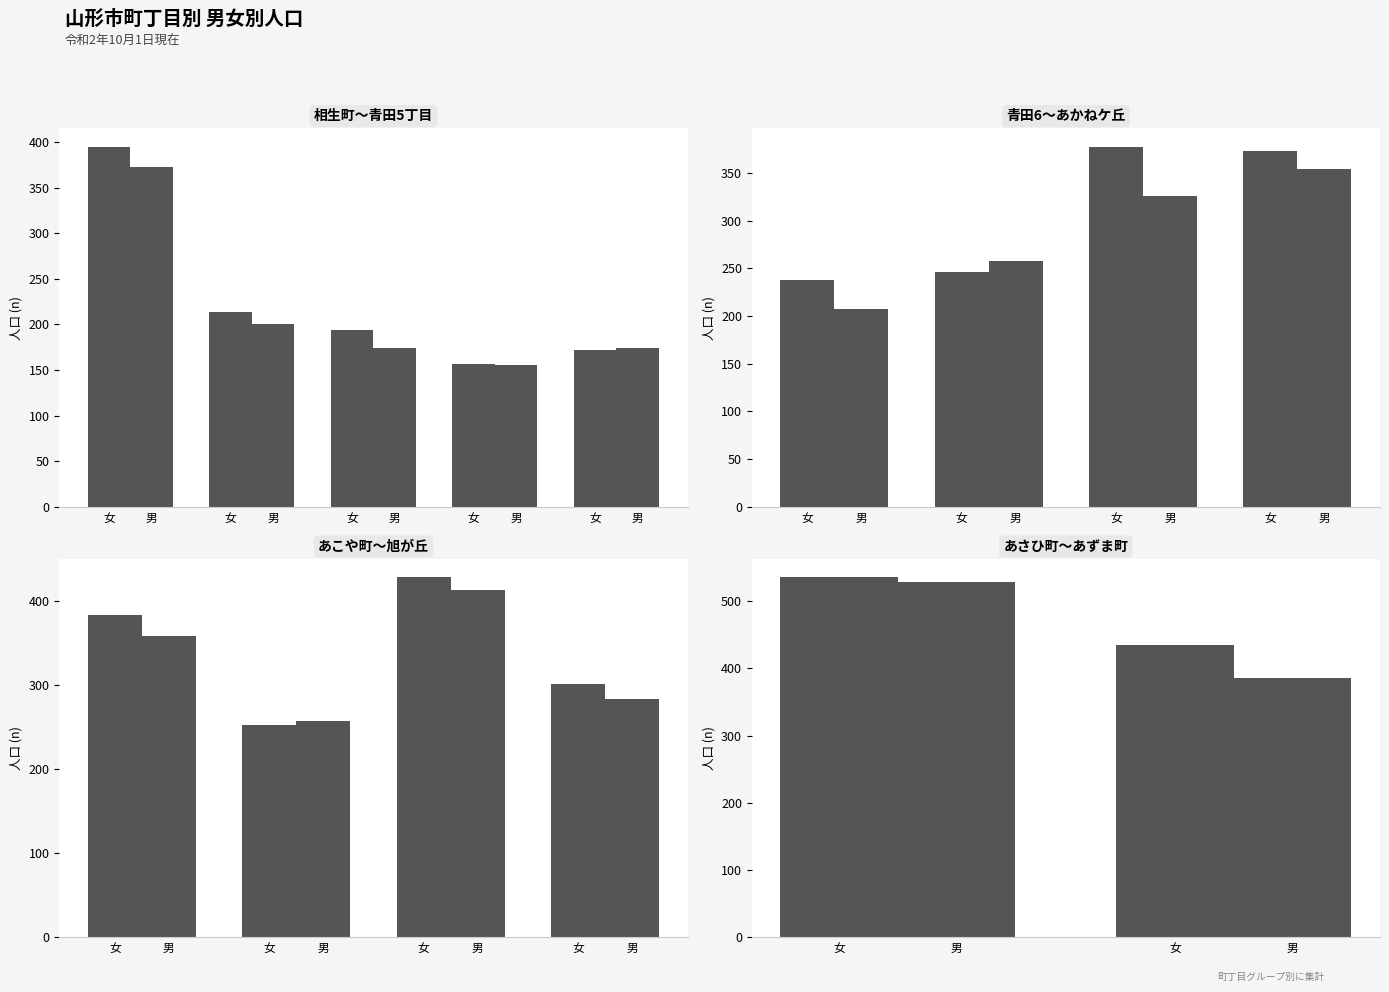

What value does the 男 series have at 男, to the nearest 10?

380